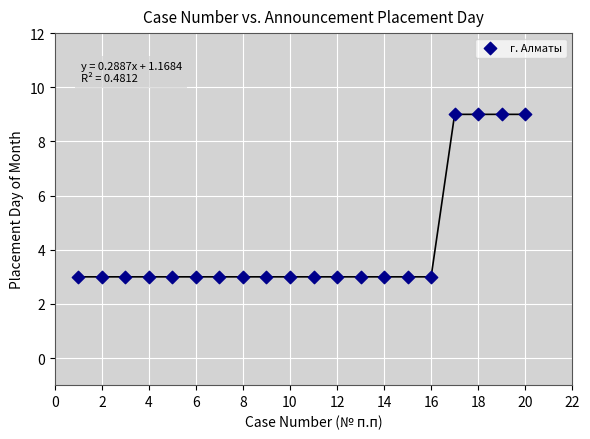

What is the range of X values (max minus min)?

19